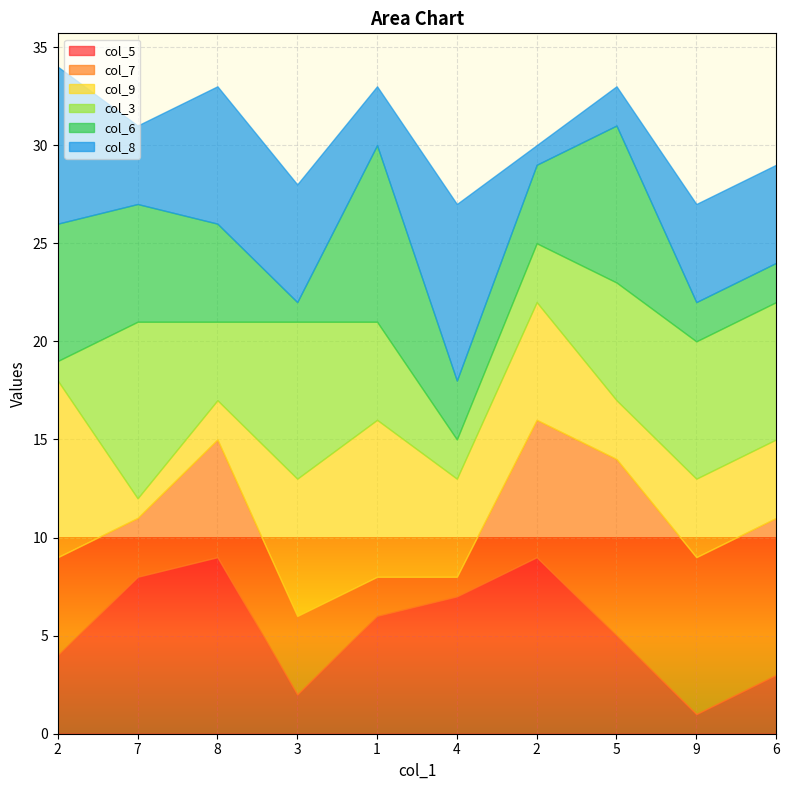

What are all the series names shown in the legend?

col_5, col_7, col_9, col_3, col_6, col_8